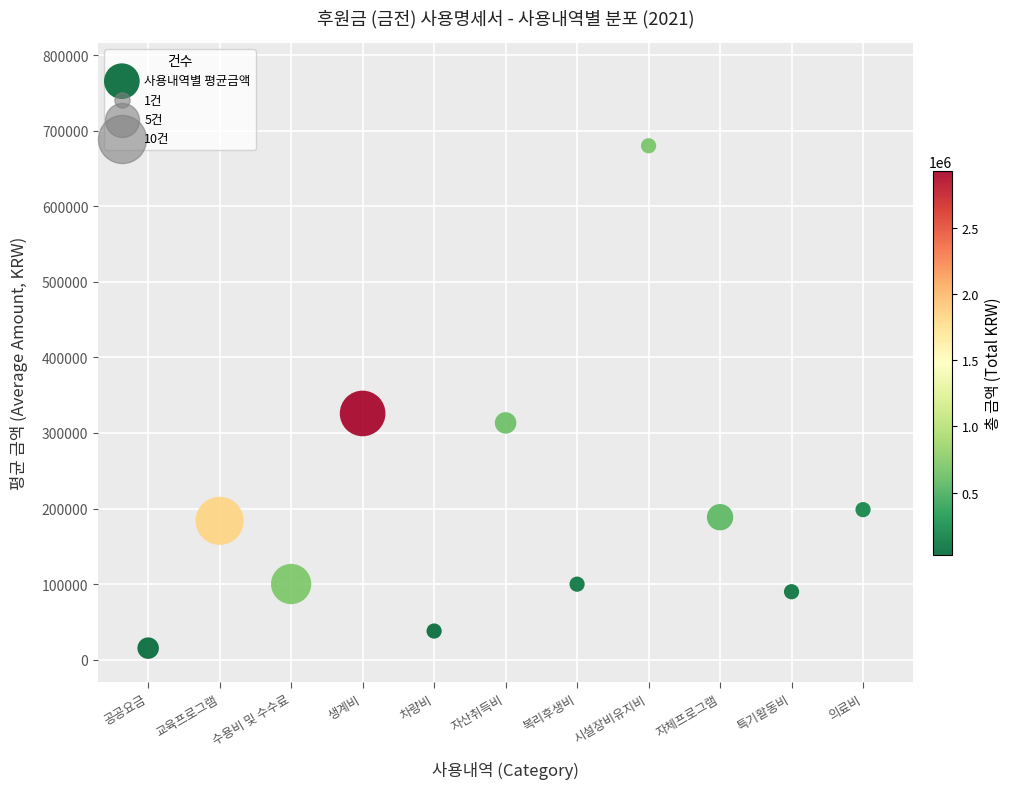

What is the average Y value?

203073